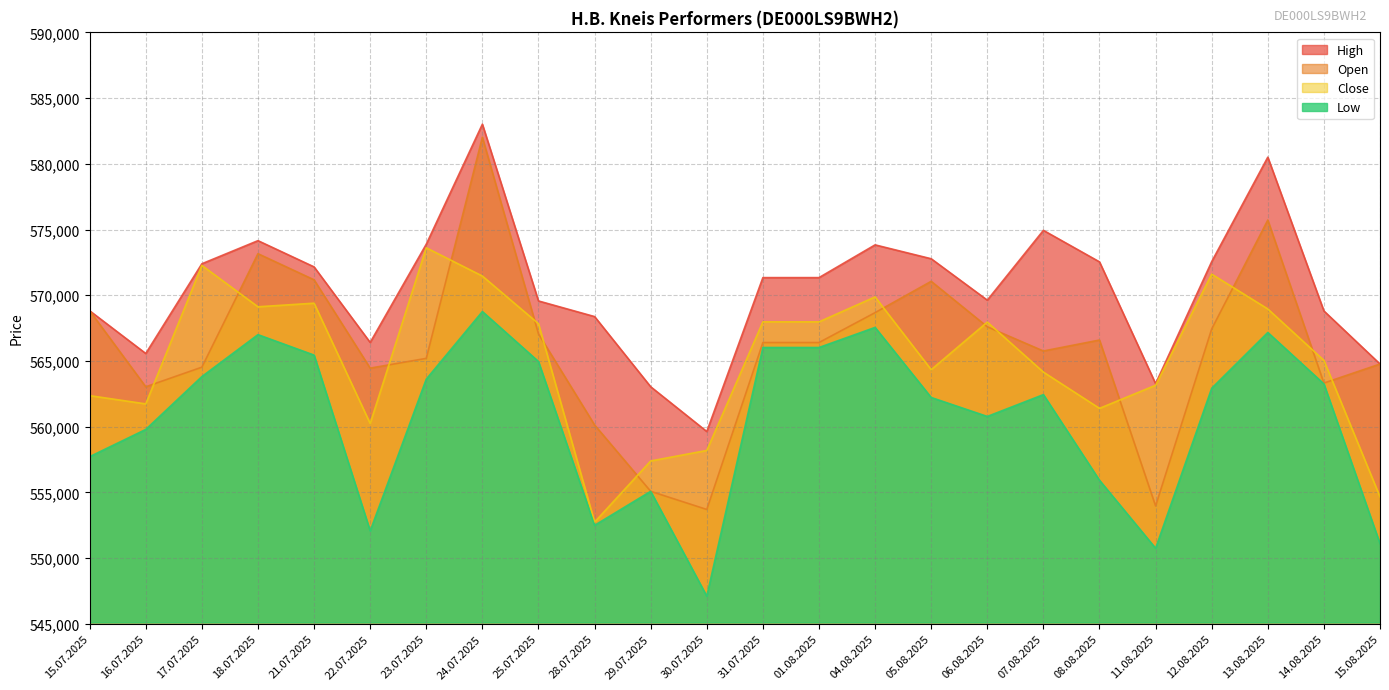

True or false: High and Open intersect in this chart.

False